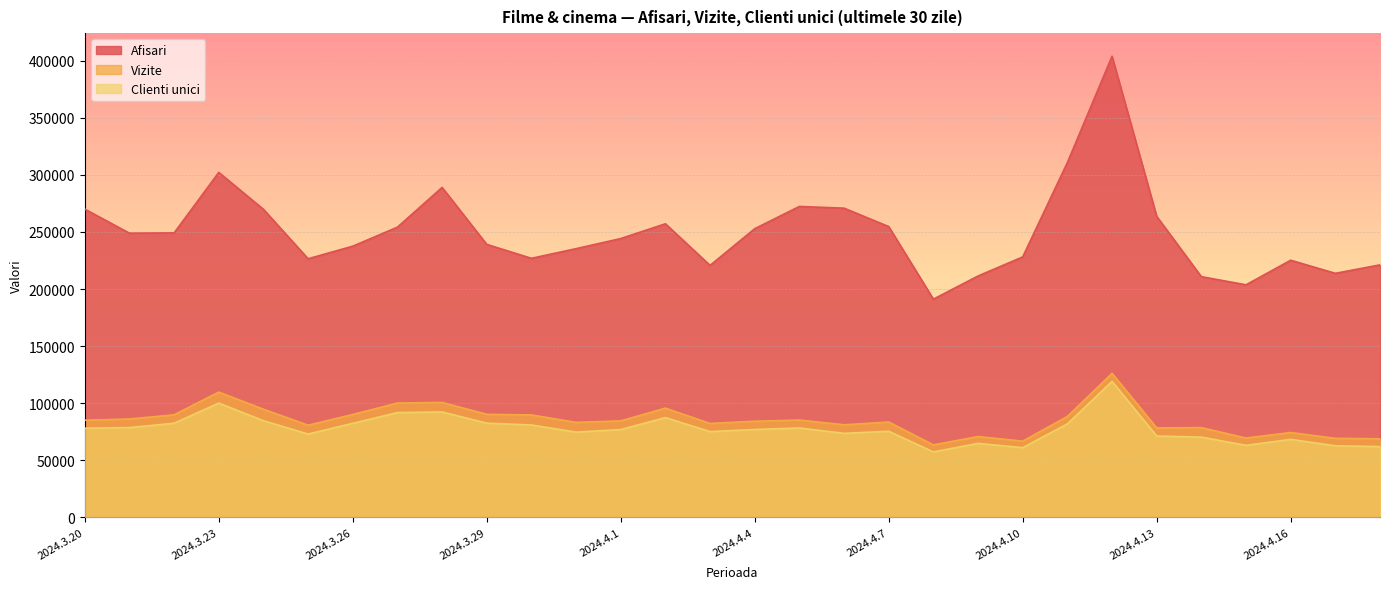

Rank the series by their maximum value, from highest to lowest.

Afisari, Vizite, Clienti unici